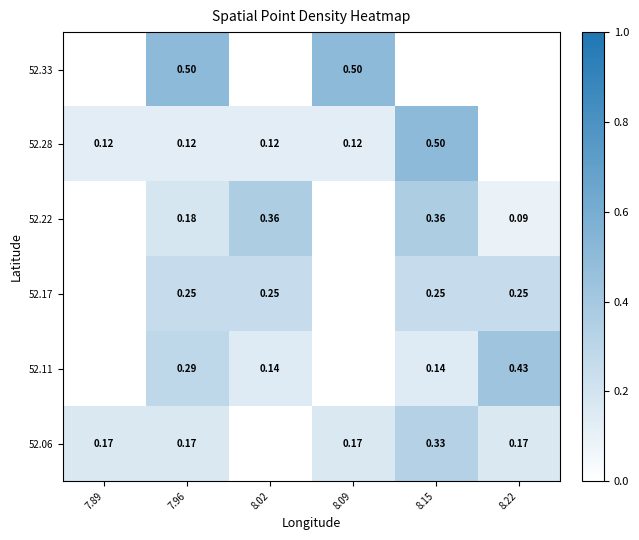

At how many categories does at least one series exceed 0?

6